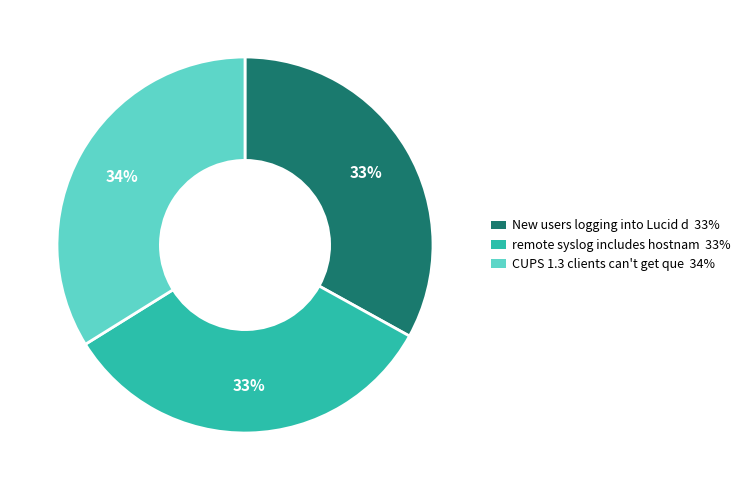

Is there a majority slice in this chart?

No